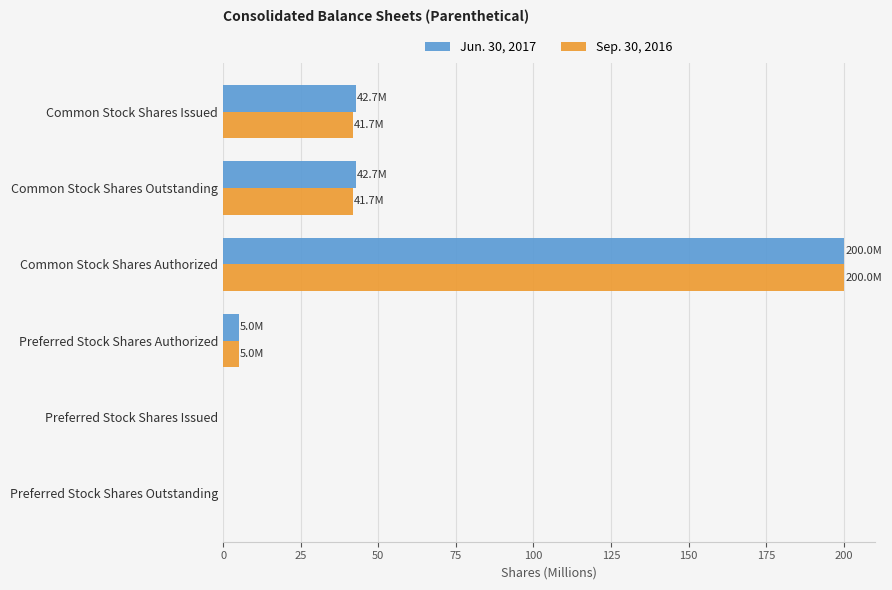

What is the greatest value displayed?

200.0